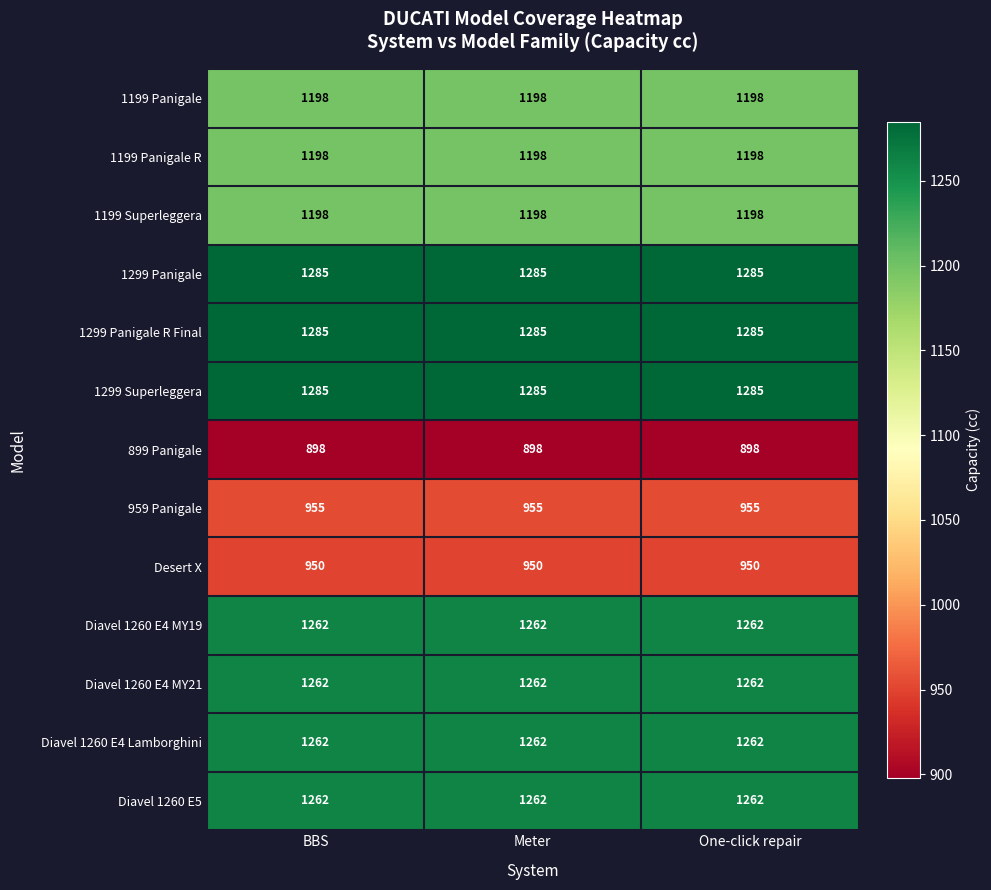

What is the spread (max minus min) of values at One-click repair?

387